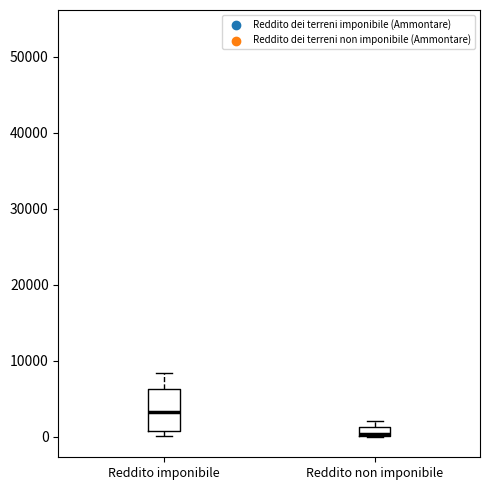

Which box's median line is the lowest?

Reddito non imponibile